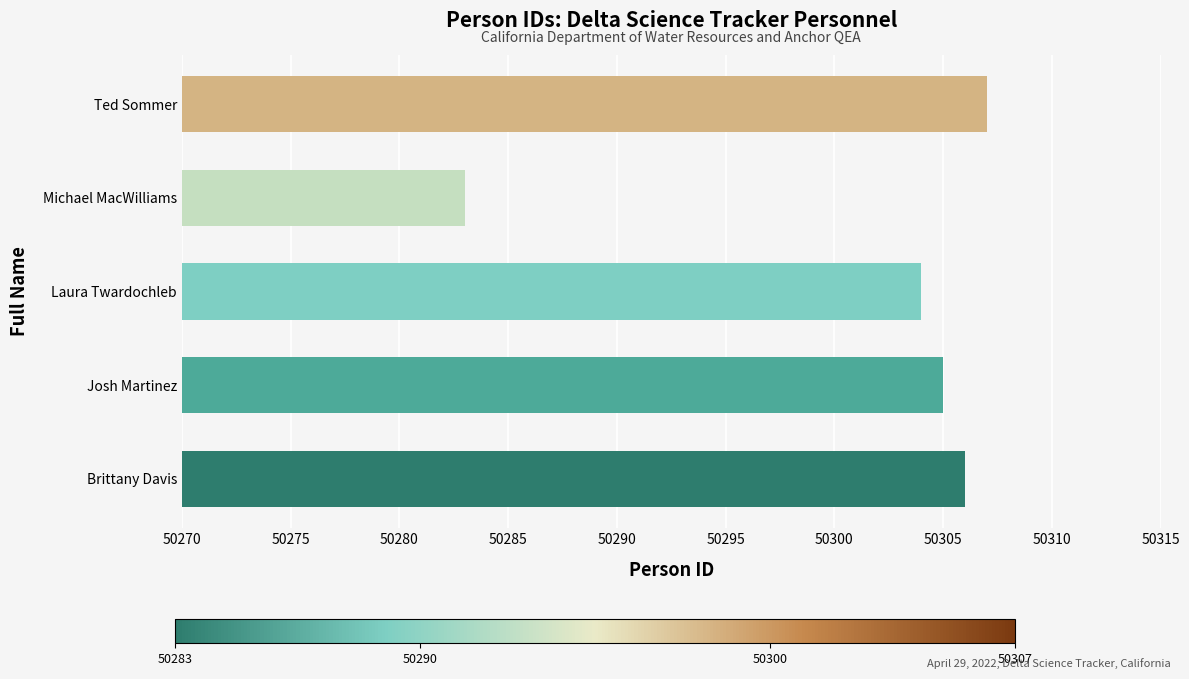

What is the sum of all values?

251505